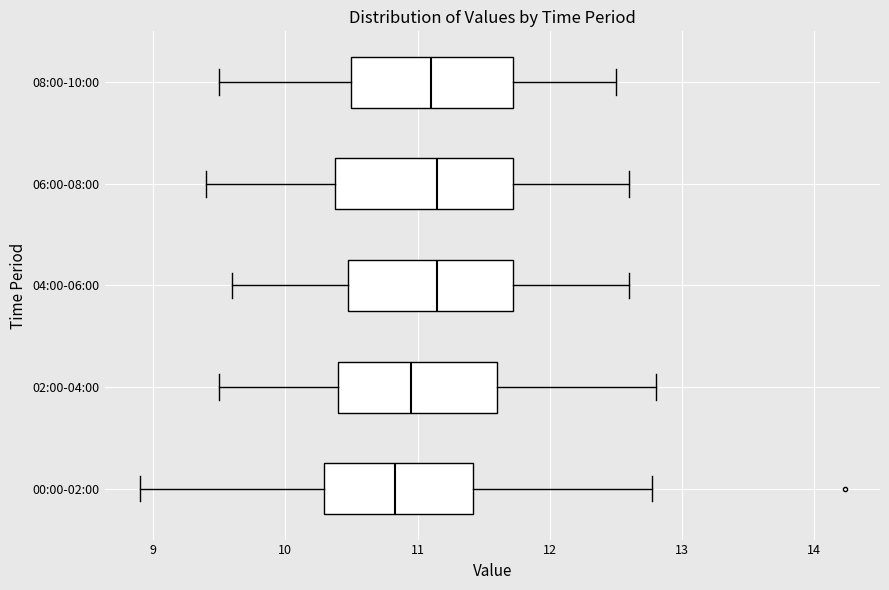

Where does the median line of the box for 04:00-06:00 sit on the x-axis? The values are not printed on the chart, so give them approximately, as read against the axis.

11.2